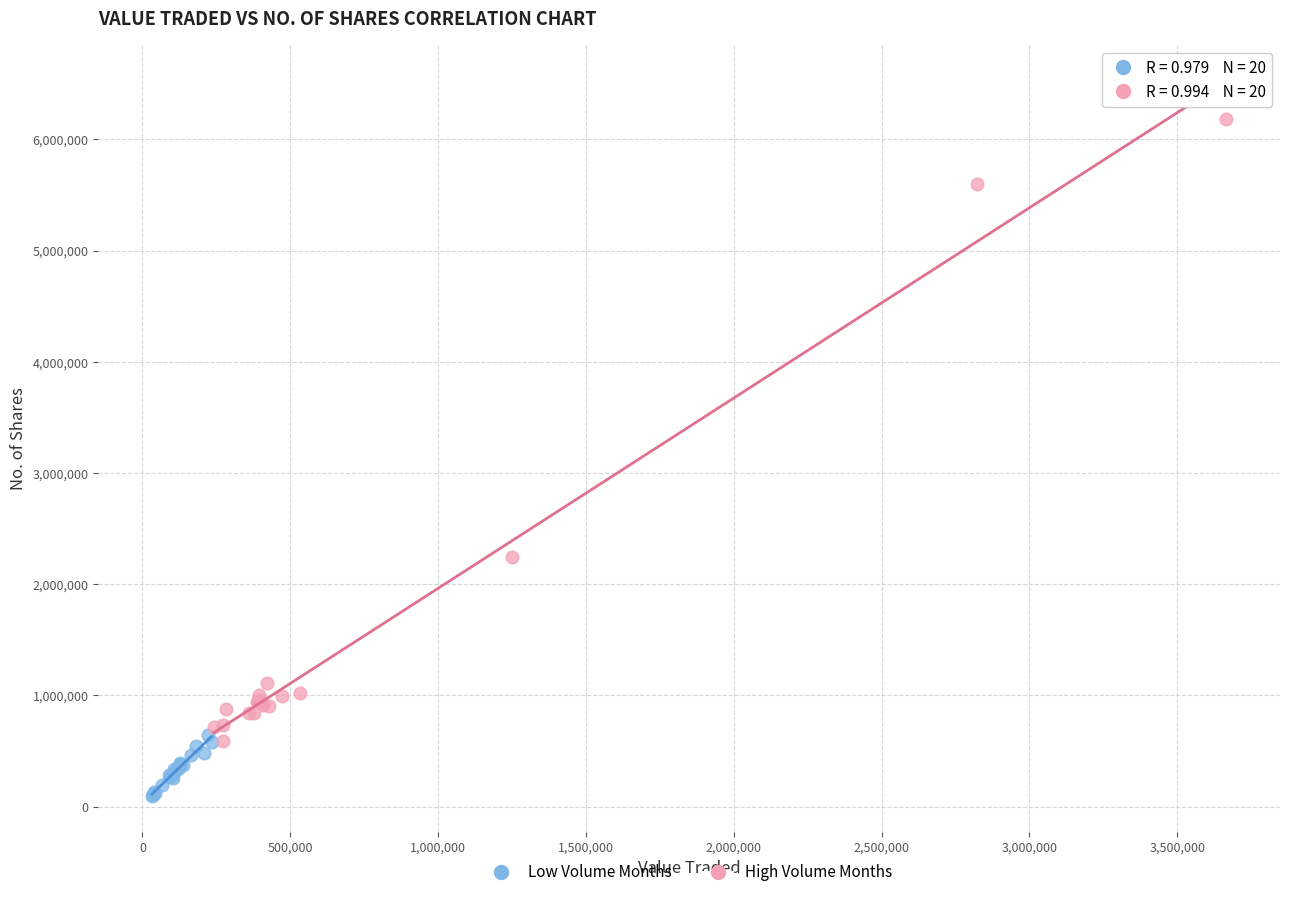

Which series reaches the minimum Y coordinate?

Low Volume Months